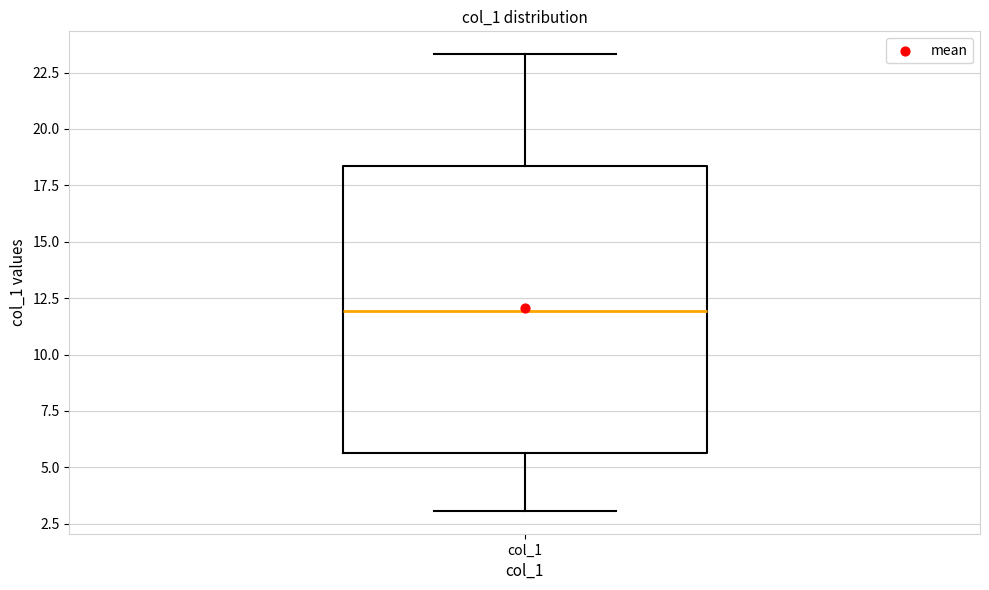

Where does the lower whisker of the box for col_1 end on the y-axis? The values are not printed on the chart, so give them approximately, as read against the axis.

3.0